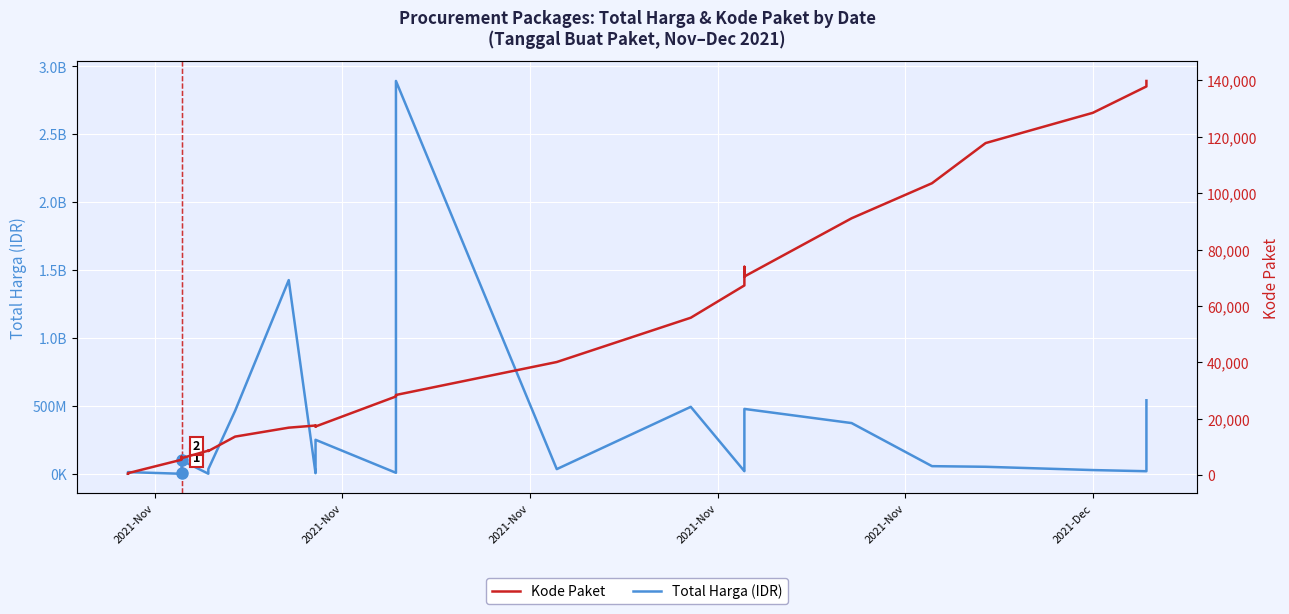

Count the number of data series in this chart.

2